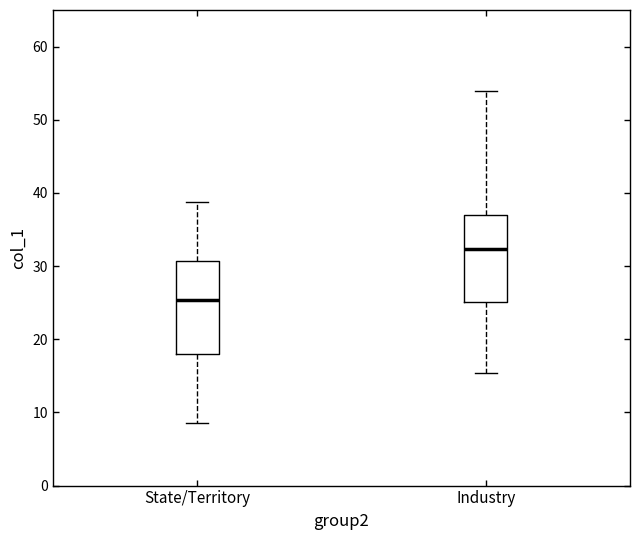

Which box's median line is the lowest?

State/Territory